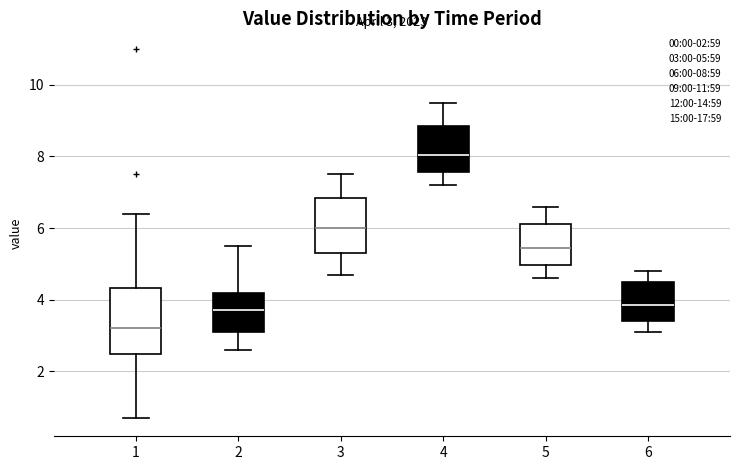

Which box is the tallest, from its lower edge to its upper edge?

1